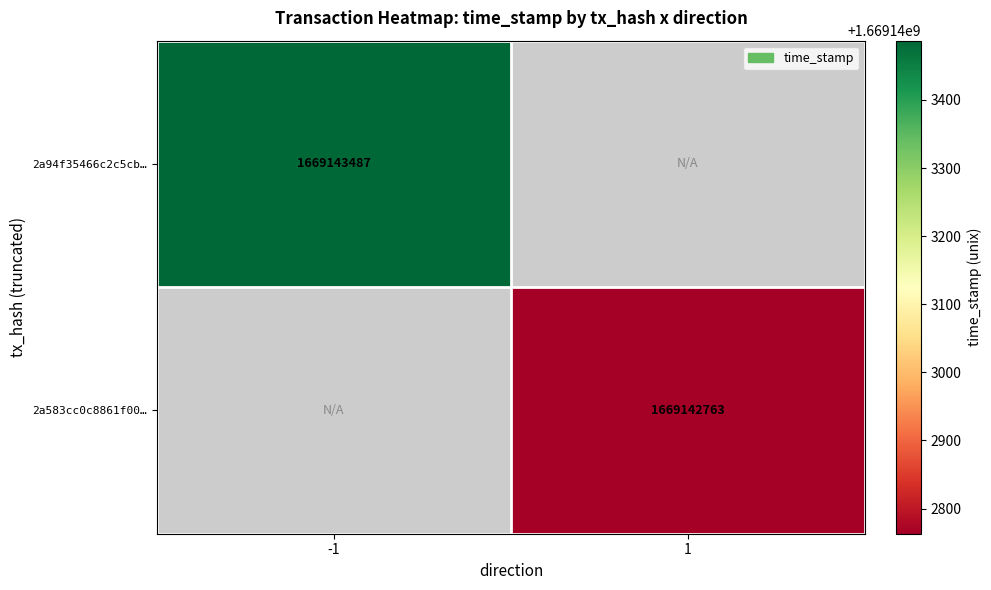

True or false: 2a583cc0c8861f00a25a3a4d4970a6f3525e900 has a value of 1 at 0.

False